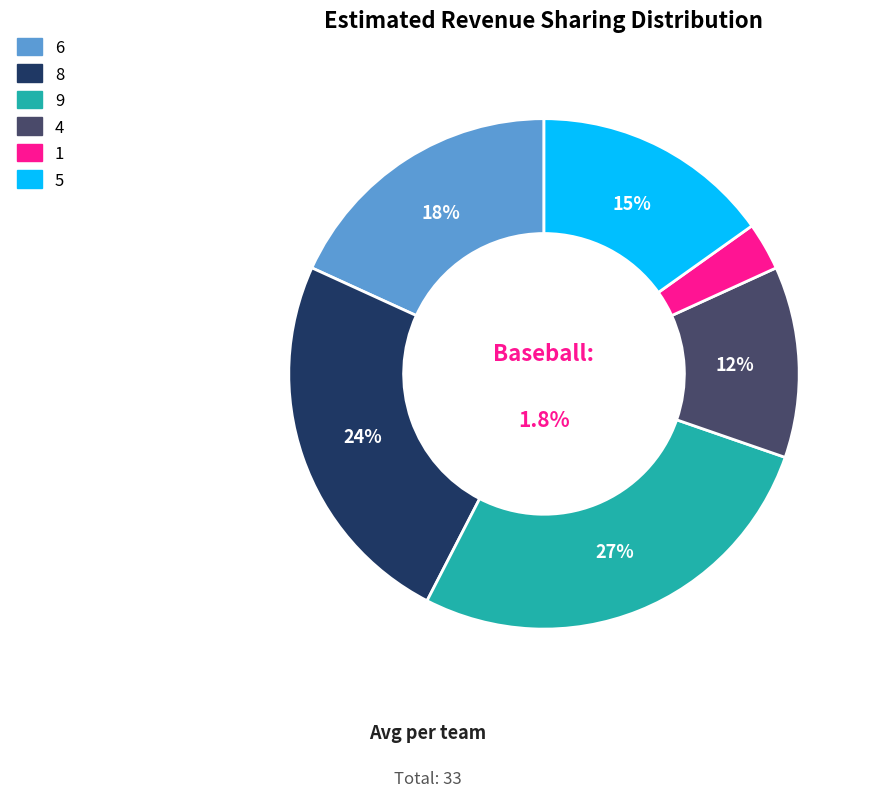

Is 9 the majority of the pie?

No